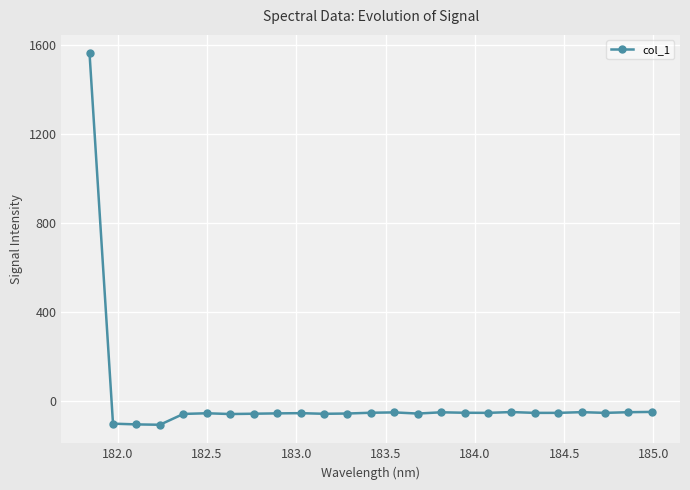

How many negative values are there?

24